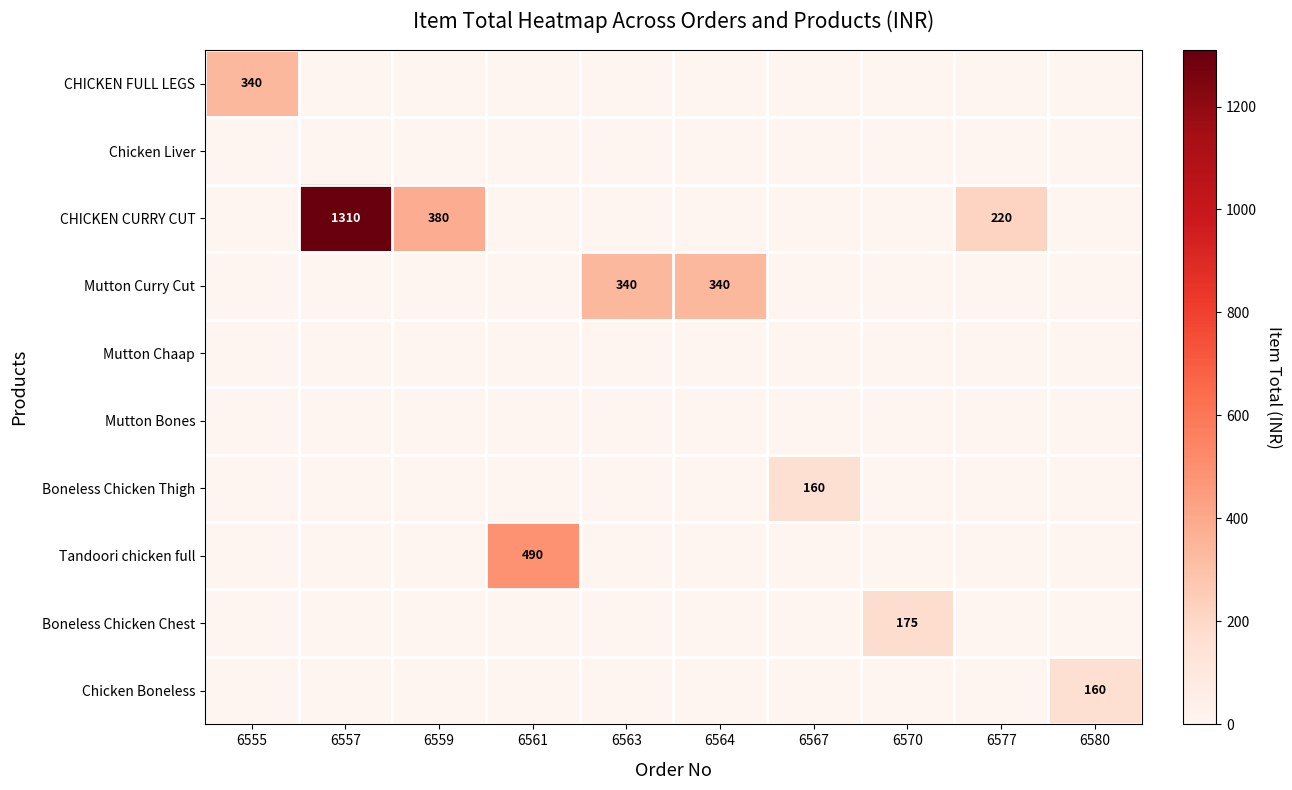

The Mutton Curry Cut series shows 170 at 6563. True or false?

False